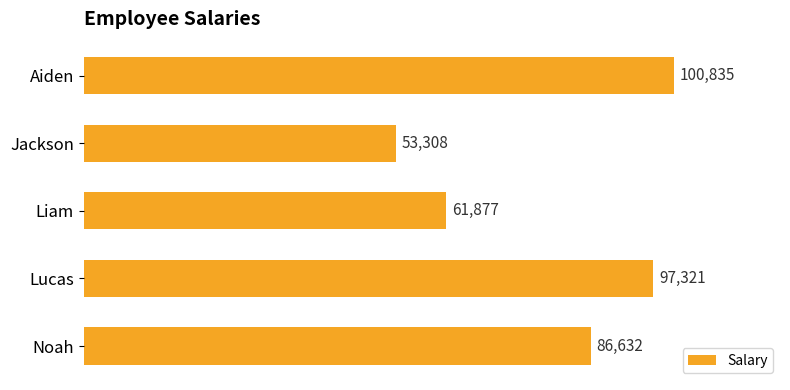

Reading bottom to top, extract all data points from this chart.

Noah=86632	Lucas=97321	Liam=61877	Jackson=53308	Aiden=100835